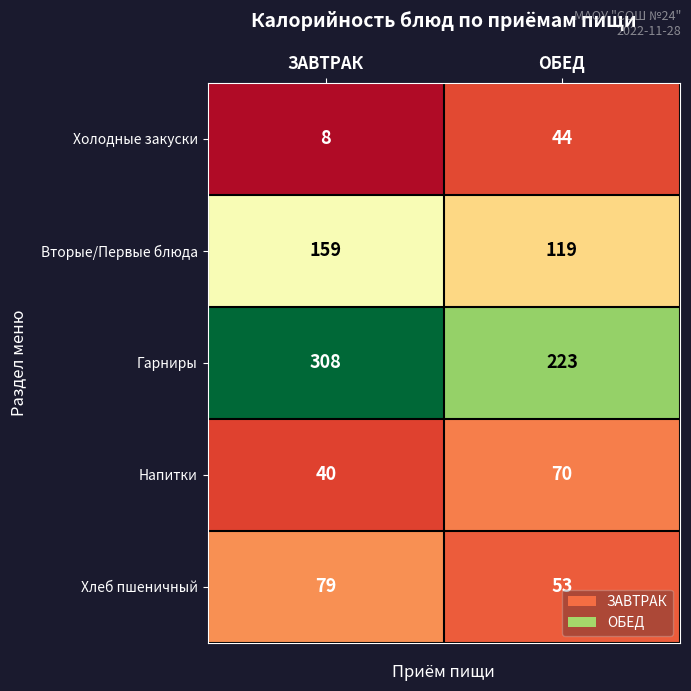

Which category has the lowest value across all series?

ЗАВТРАК